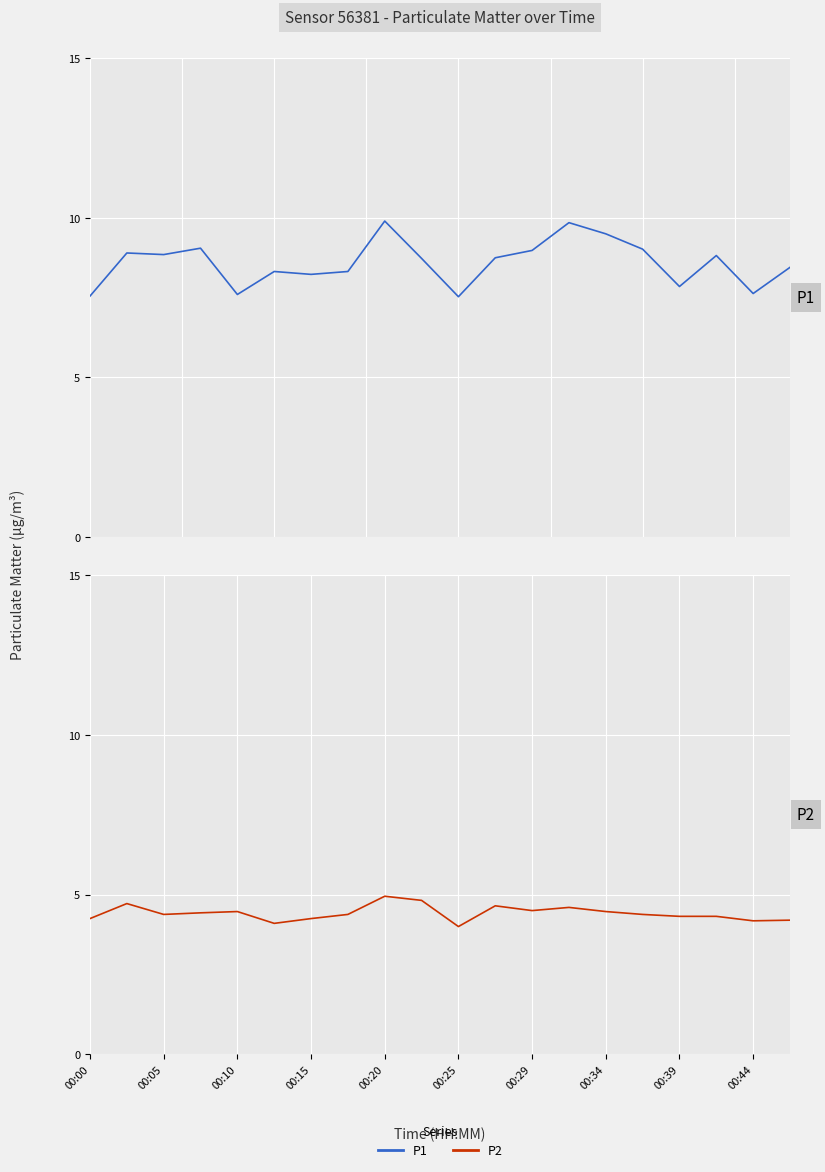

How many lines are shown in the chart?

2